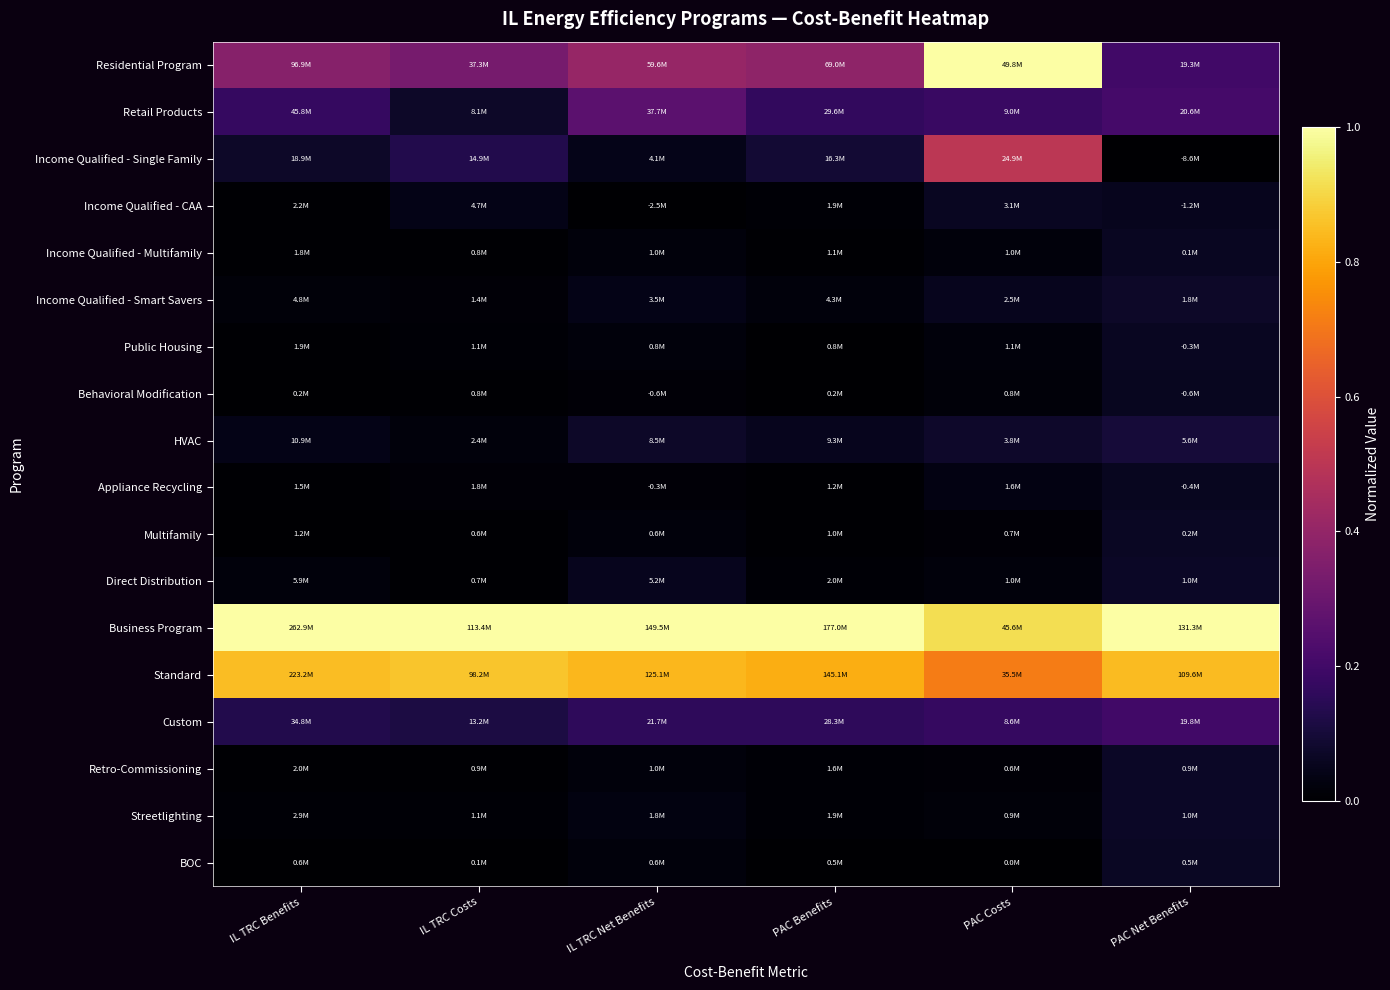

Between IL TRC Net Benefits and PAC Net Benefits, which is larger?

IL TRC Net Benefits